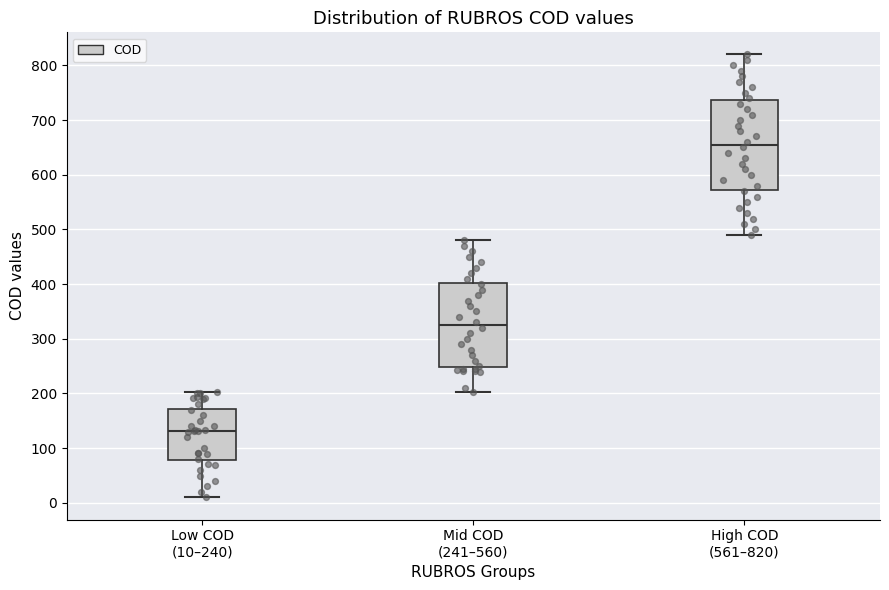

Reading left to right, transcribe this box plot: for each box, give where its median line is, the range the box spans, and where its two whiskers end, as read against the y-axis. The values are not printed on the chart, so give them approximately, as read against the axis.

Low COD (10–240): median 130, box 80 to 170, whiskers 10 to 200
Mid COD (241–560): median 330, box 250 to 400, whiskers 200 to 480
High COD (561–820): median 660, box 570 to 740, whiskers 490 to 820